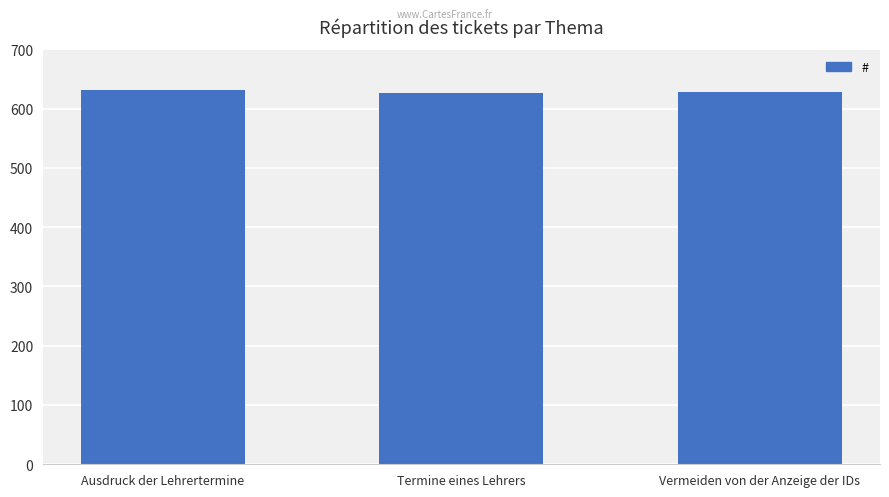

At which label does the data first exceed 628?

Ausdruck der Lehrertermine